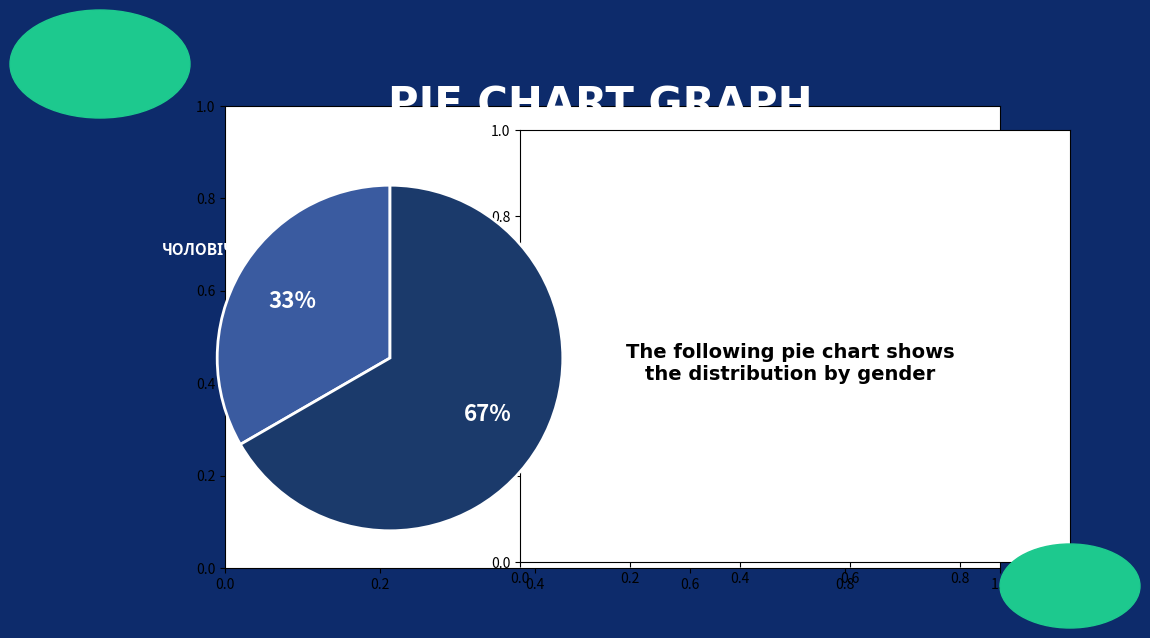

To the nearest percent, what is the average slice percentage?

50%